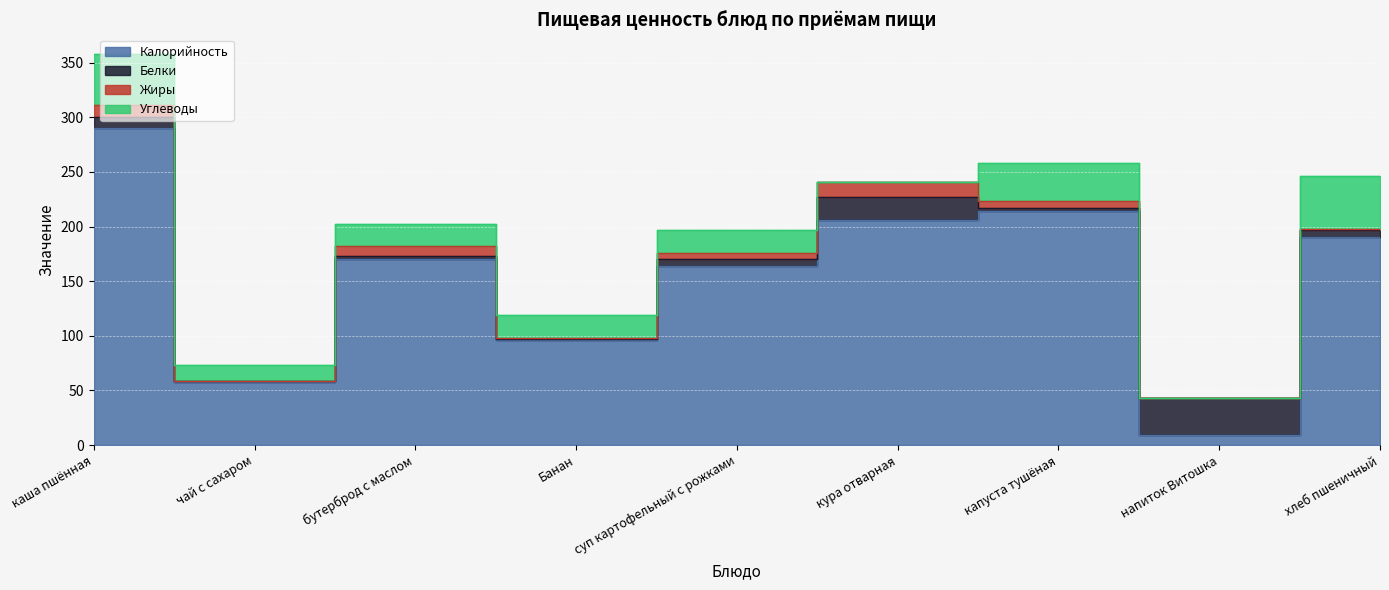

True or false: Углеводы has a value of 0.0 at кура отварная.

True